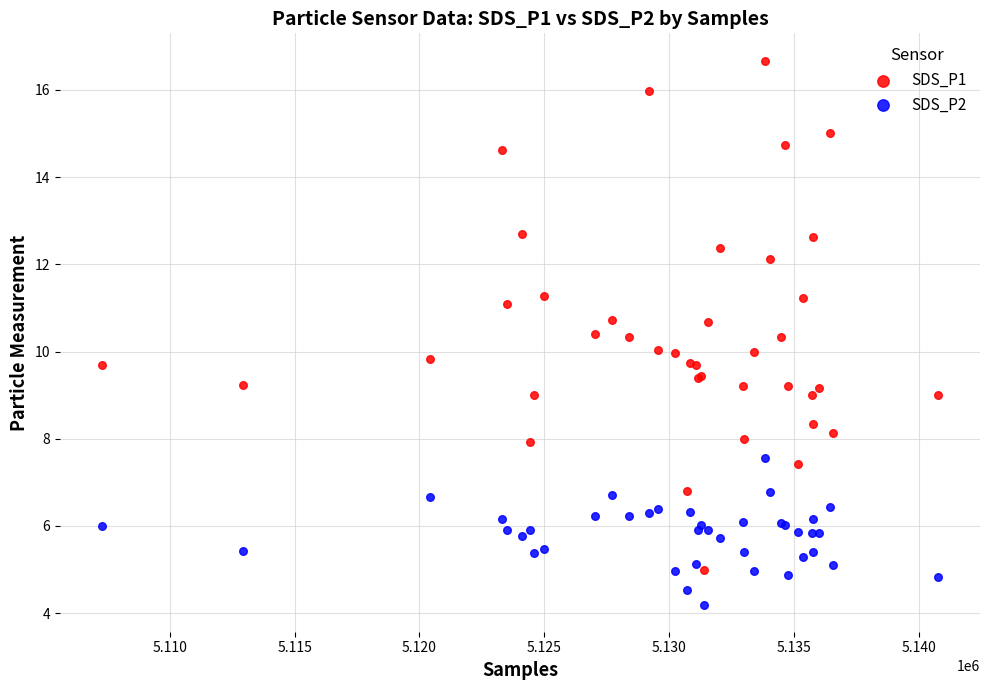

What are all the series names shown in the legend?

SDS_P1, SDS_P2